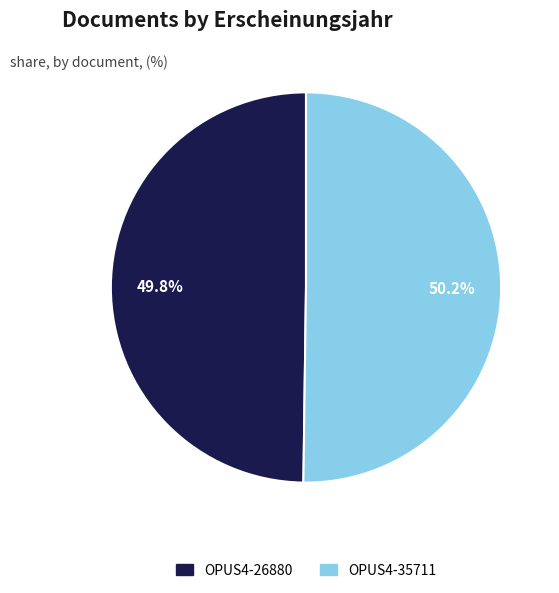

Approximately how many times larger is the value at OPUS4-26880 compared to OPUS4-35711?

1.0